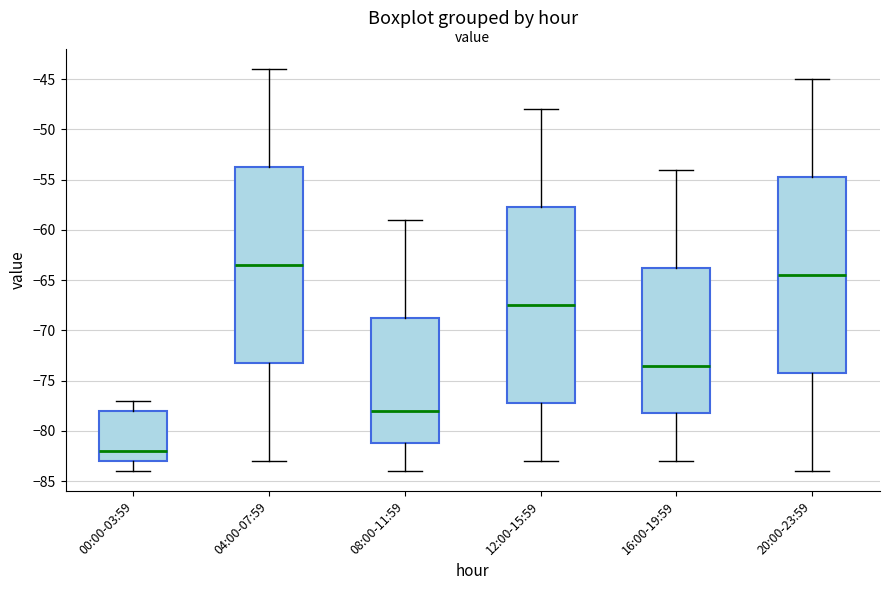

Which box's median line is the highest?

04:00-07:59